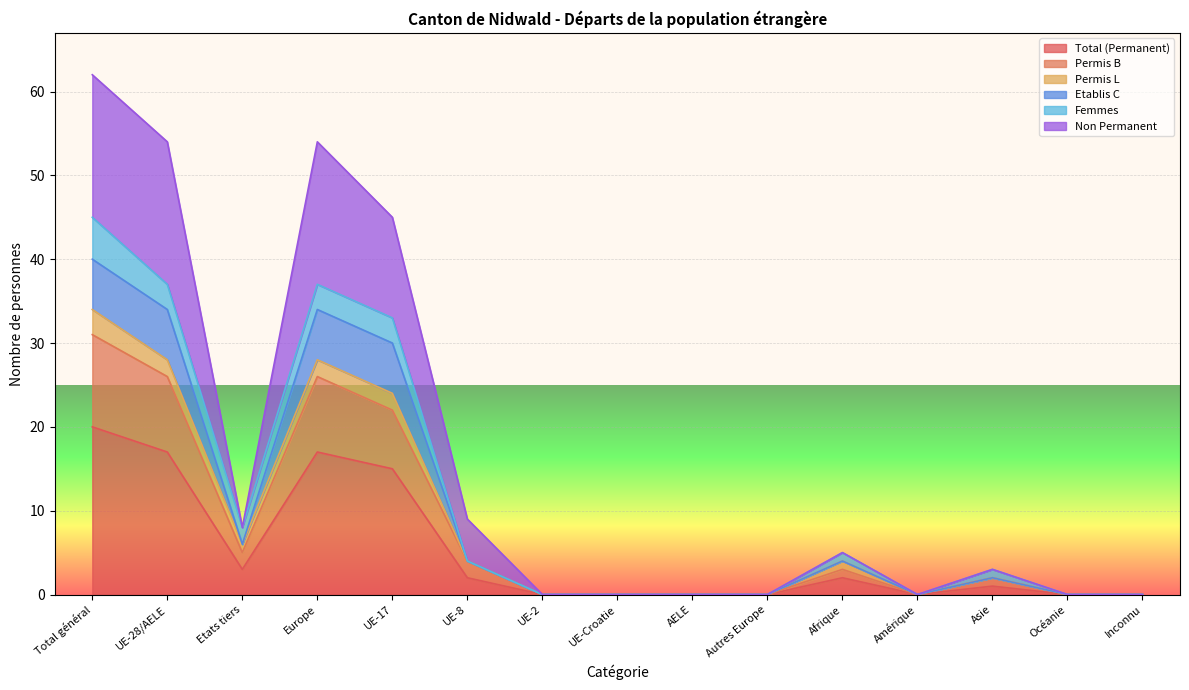

What is the label of the 13th point from the left?

Asie